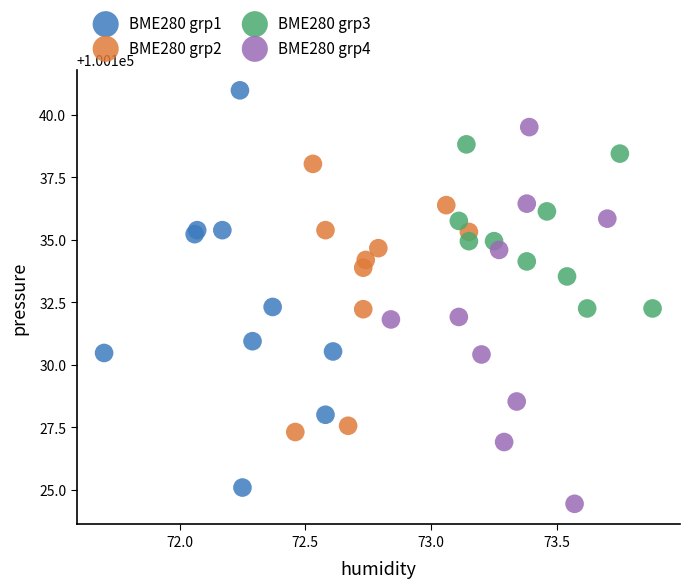

Which series contains the highest Y value?

BME280 grp1